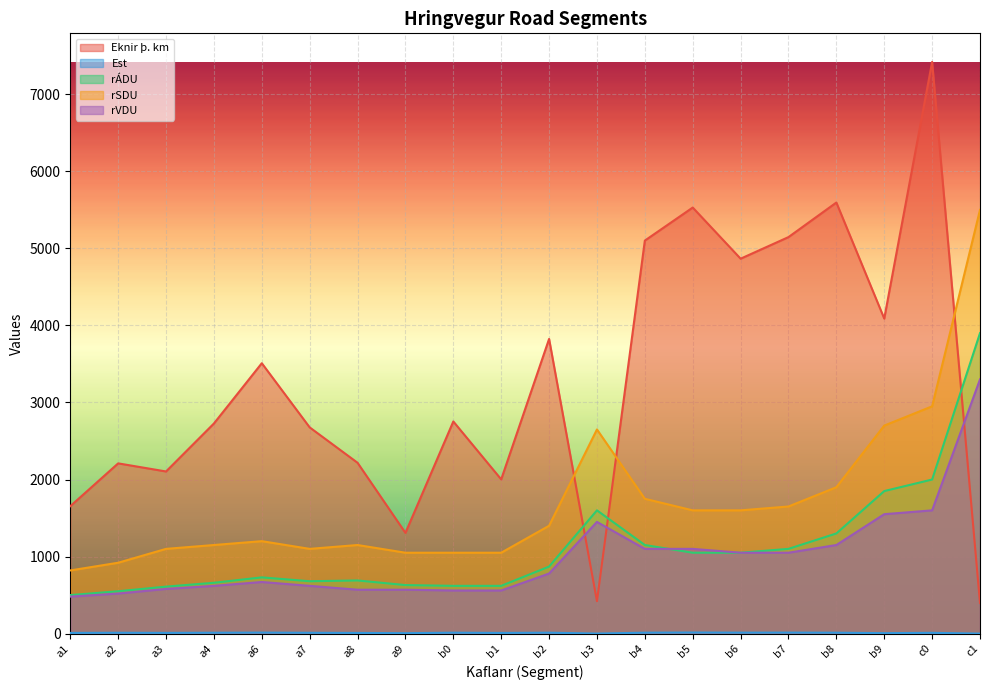

At which label does Est first exceed 11?

a2